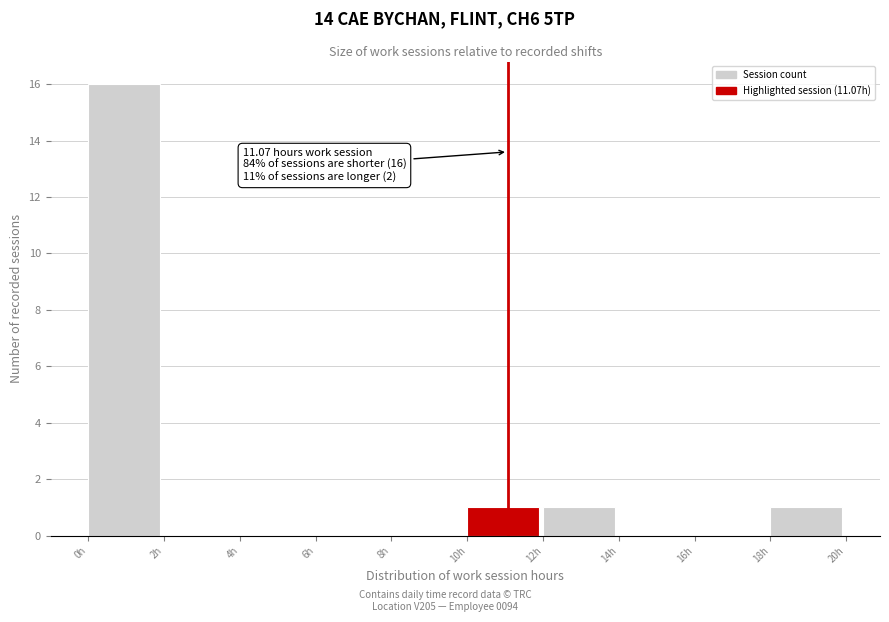

Which range on the x-axis has the tallest bar?

0 to 2